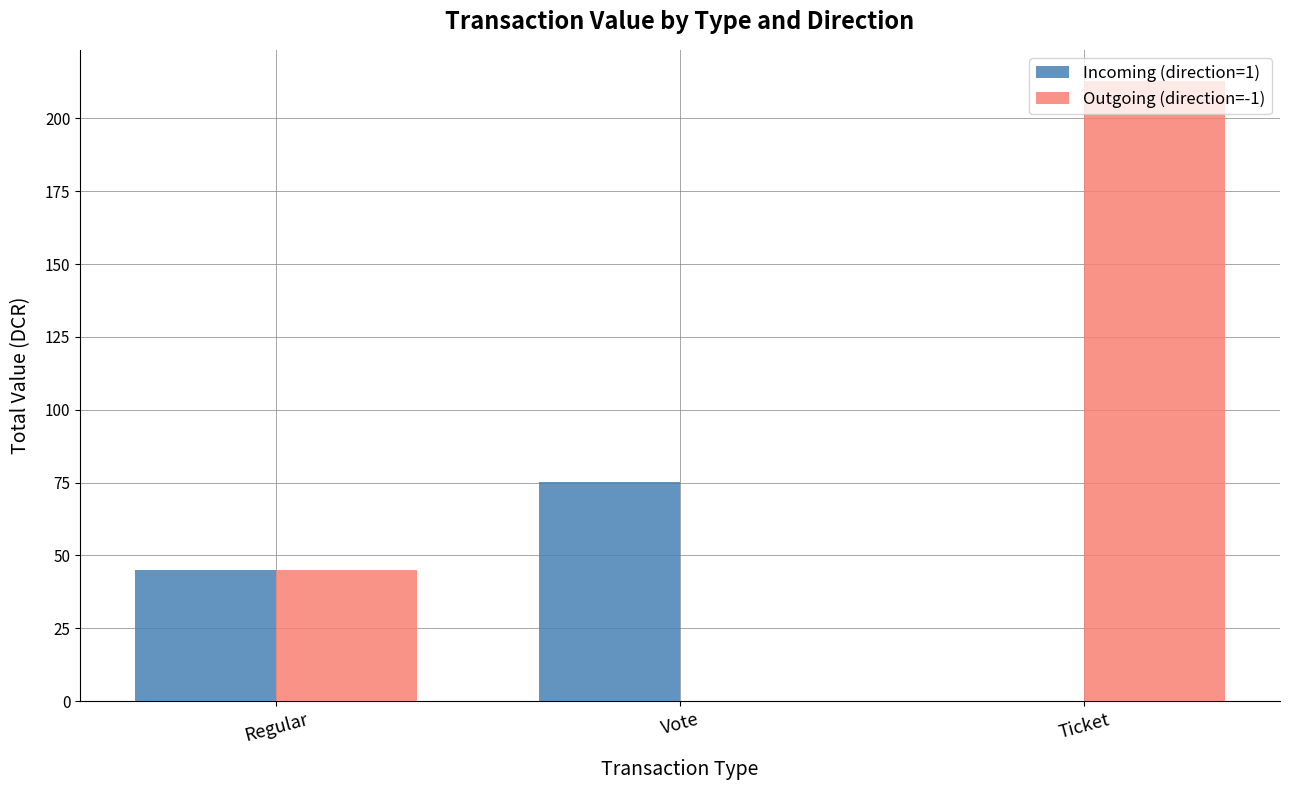

Which label corresponds to the largest value in the chart?

Ticket